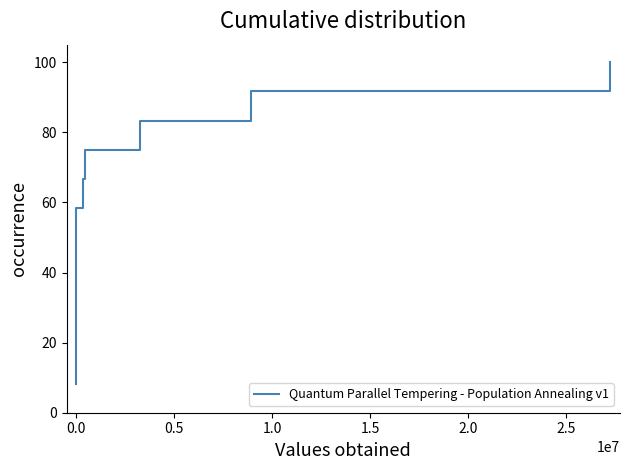

The chart shows a value of 163.7 at 11. True or false?

False